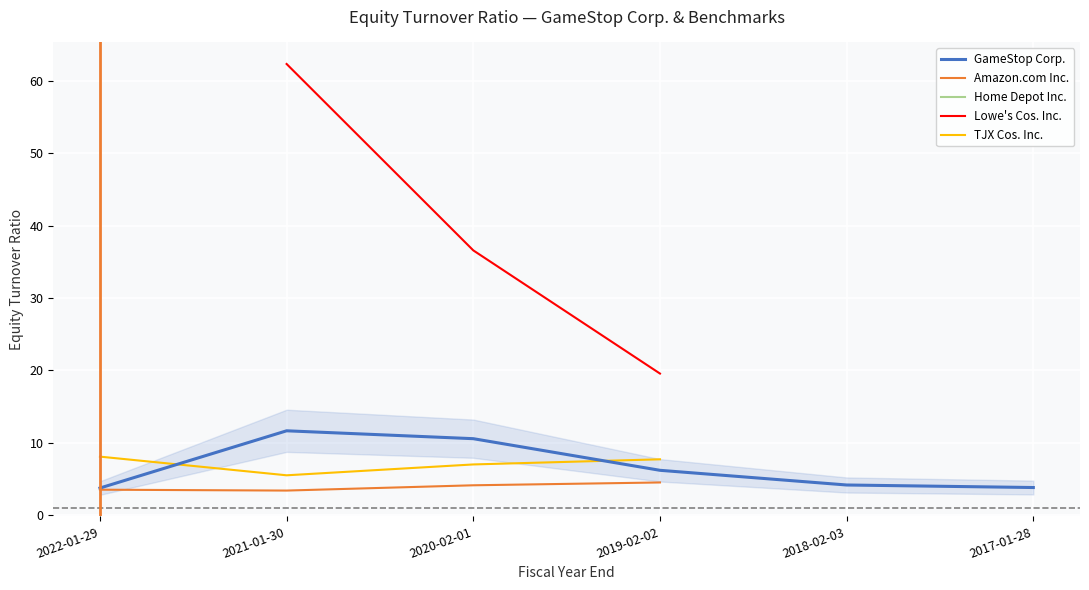

At which label is Amazon.com Inc. closest to 3?

2021-01-30